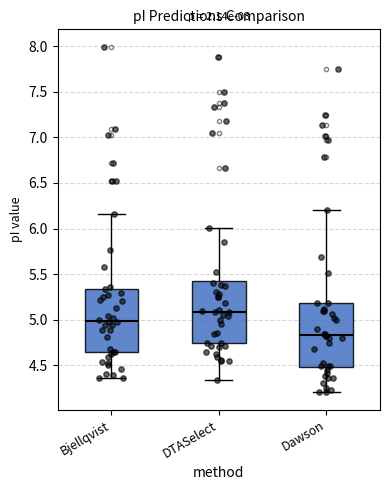

Where does the upper whisker of the box for Dawson end on the y-axis? The values are not printed on the chart, so give them approximately, as read against the axis.

6.20